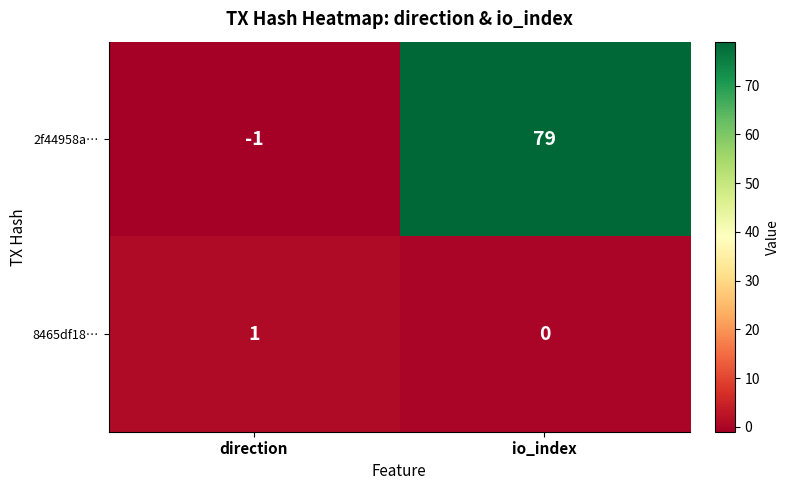

What is the difference between the maximum and minimum values in the 2f44958a… series?

80